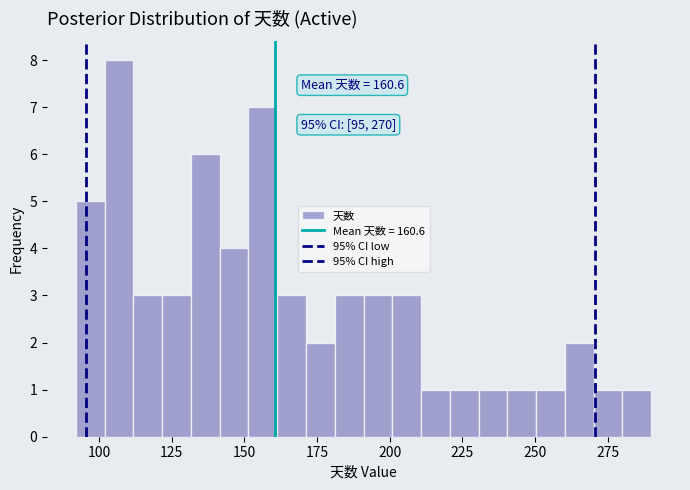

Around what value on the x-axis is the tallest bar? Give the approximate position of its centre, as read against the axis.

105